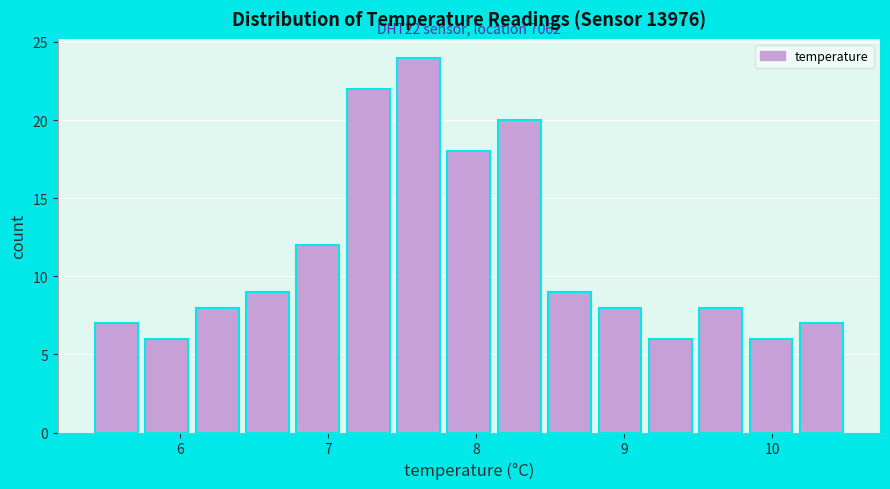

Read against the x-axis, roughly where is the centre of the tallest bar?

7.6